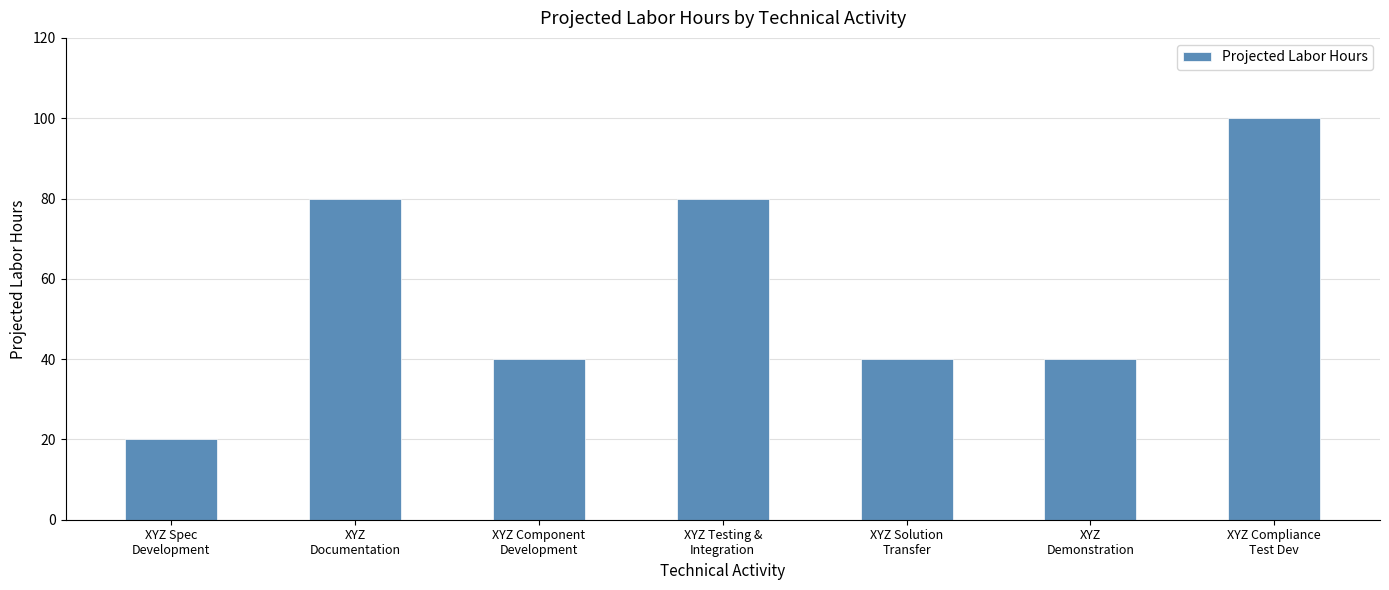

What is the minimum value shown in the chart?

20